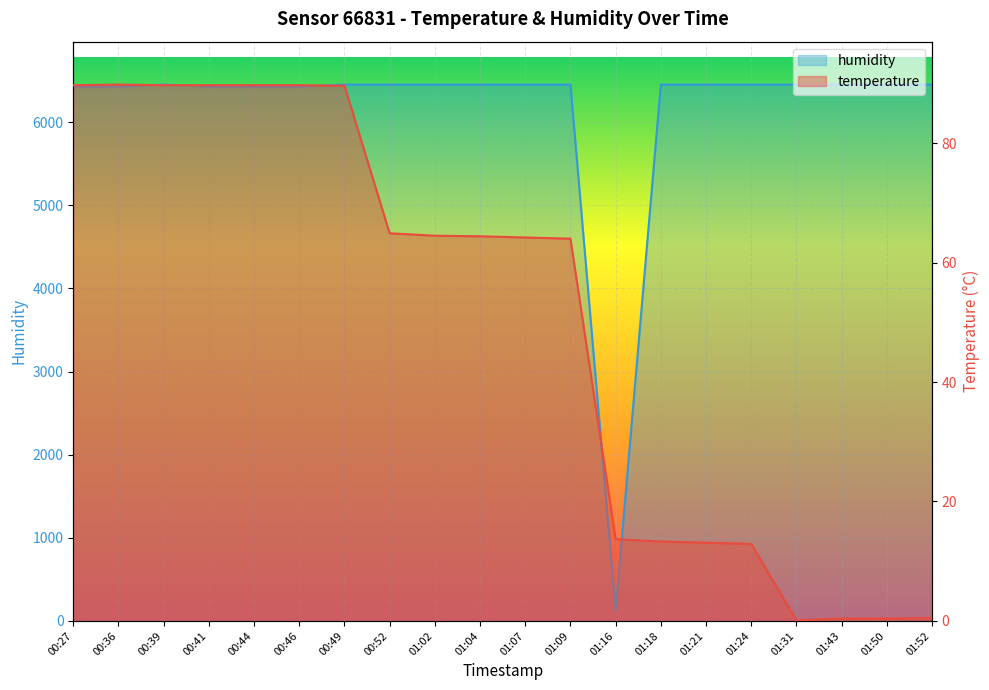

True or false: temperature has more than 0 points higher than both neighbors.

True